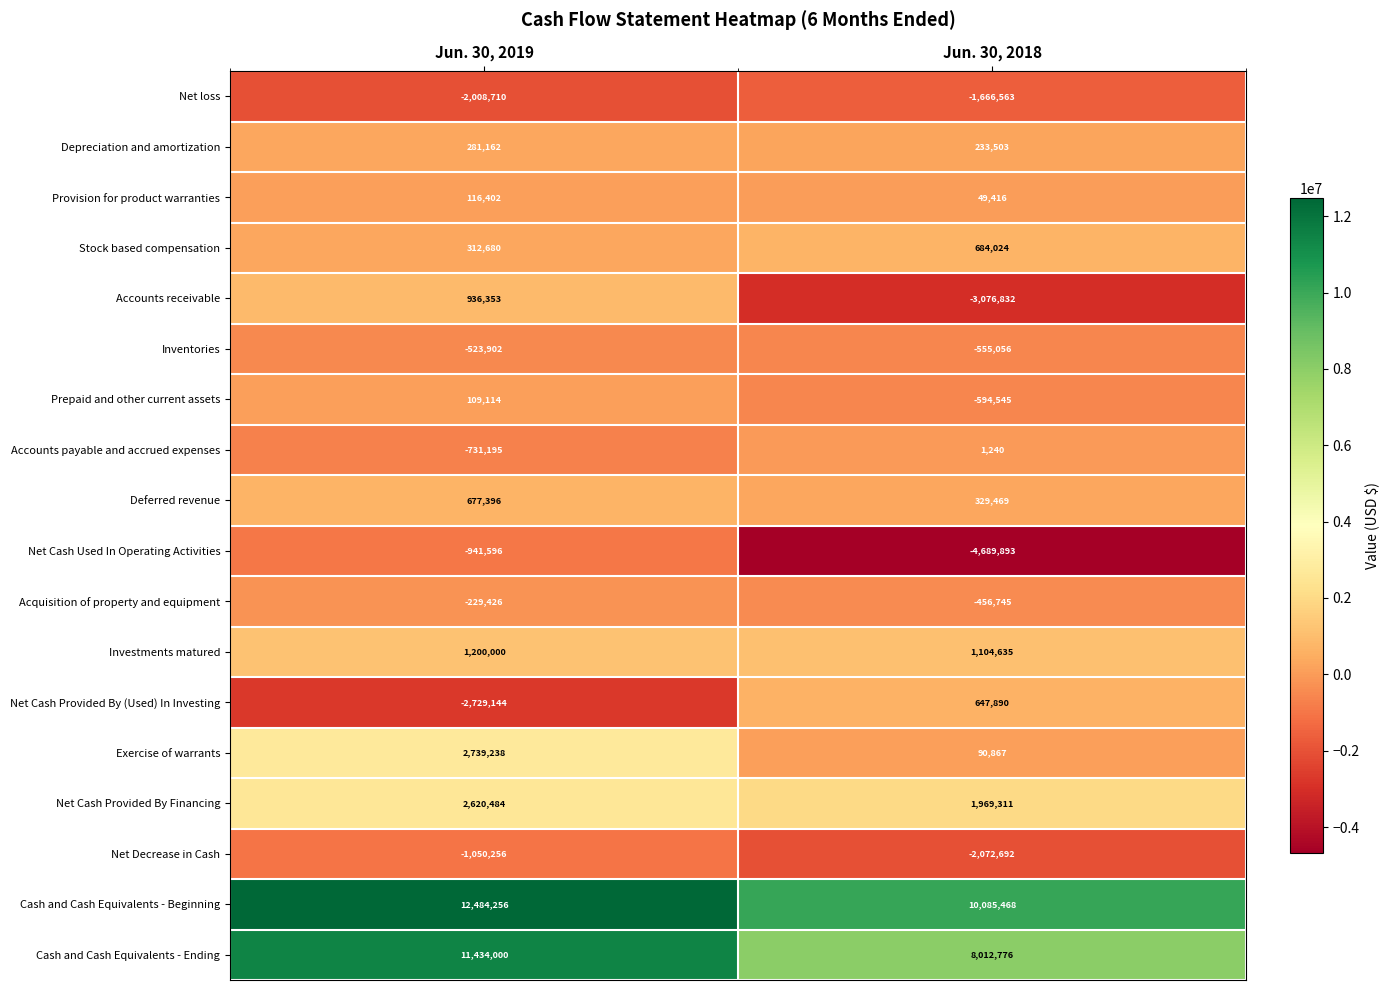

At which category is the sum across all series the highest?

Jun. 30, 2019